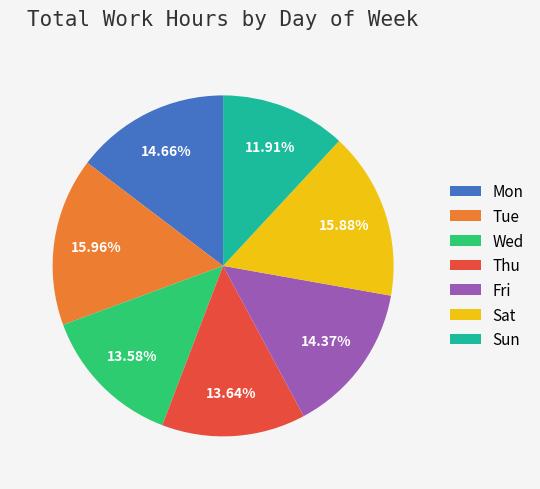

Count the number of slices in the pie.

7